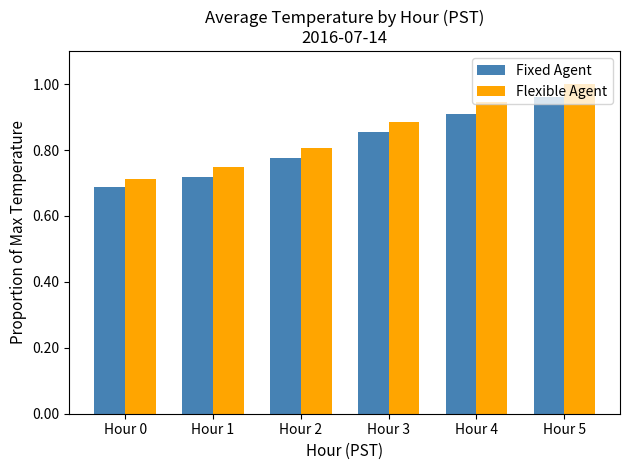

Count the Flexible Agent values in the range 0 to 1.

6